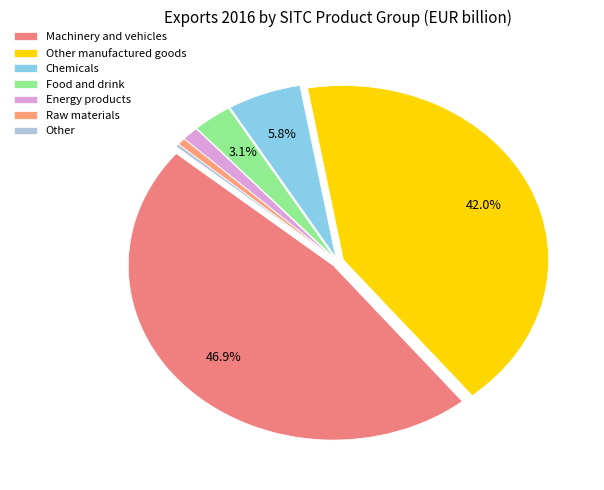

What percentage is NOT represented by Other?

99.7%